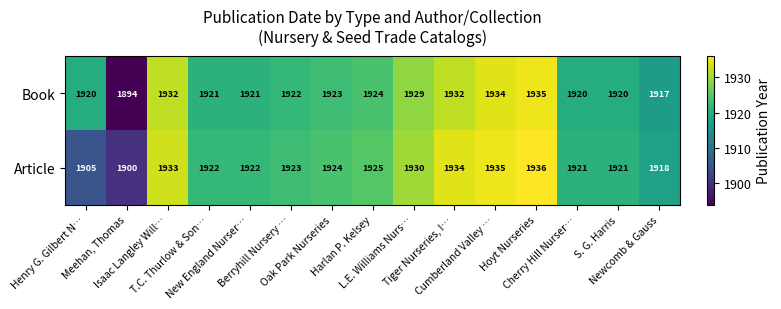

Count the number of data series in this chart.

2